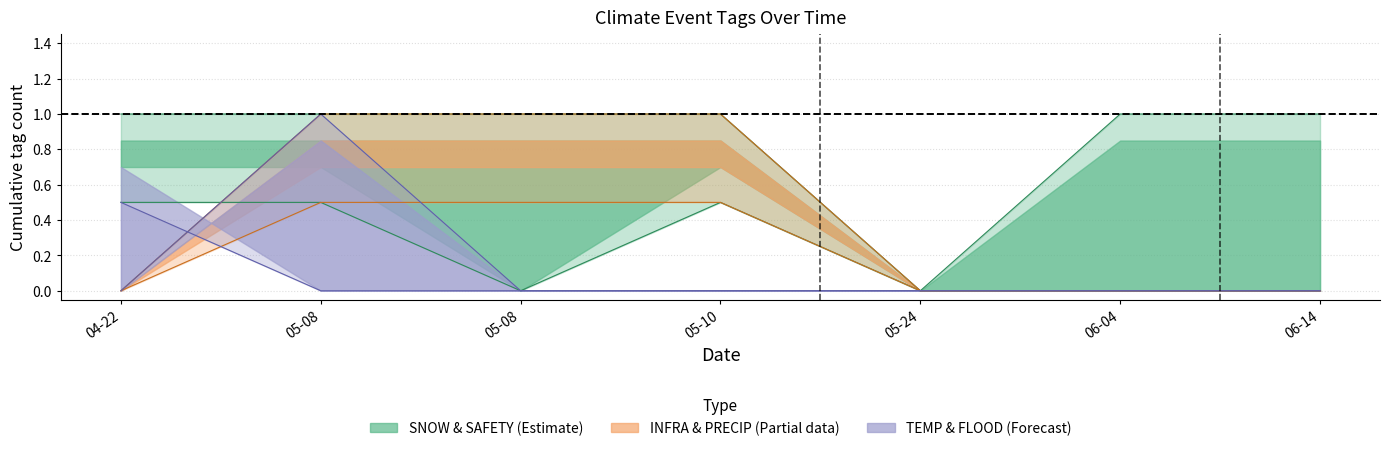

At which category is the sum across all series the highest?

05-08